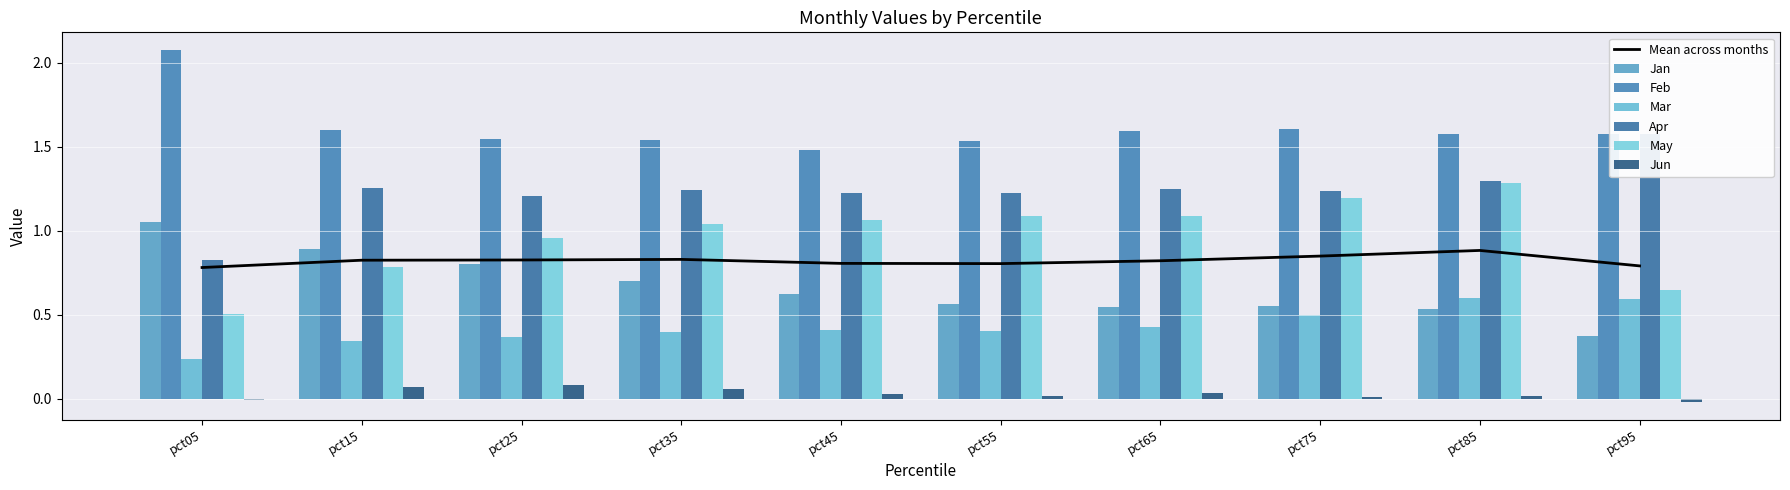

How many categories are shown in the chart?

10